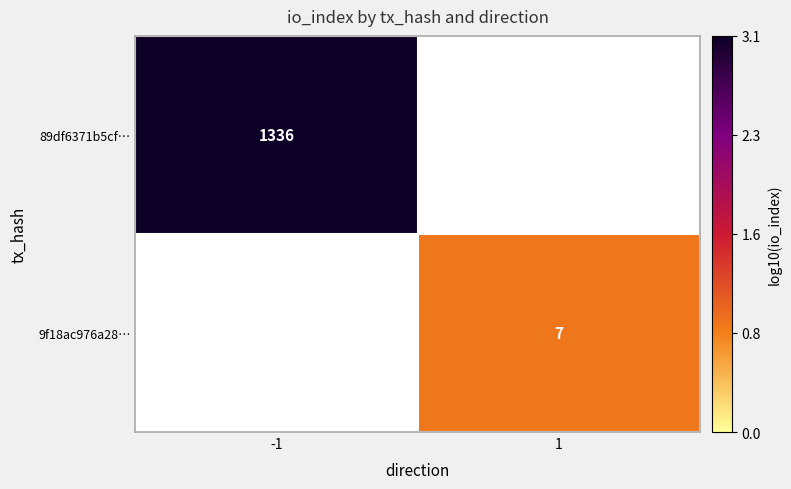

Is the value of 9f18ac976a28… at 1 greater than the value of 89df6371b5cf… at -1?

No